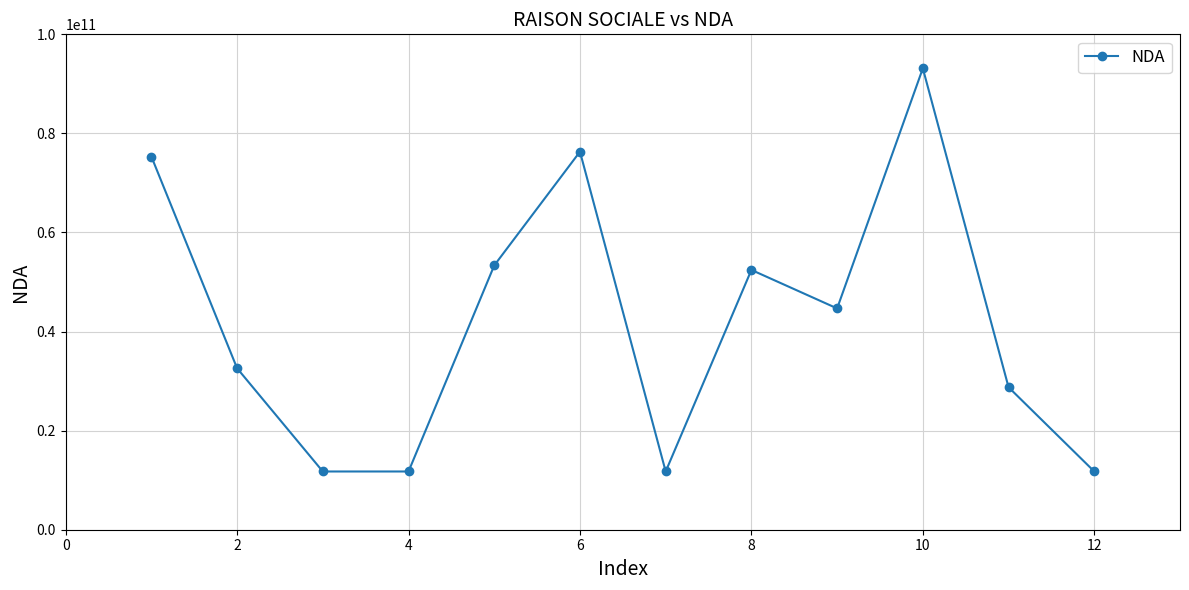

What is the value of the 11th point from the left?

28760760476